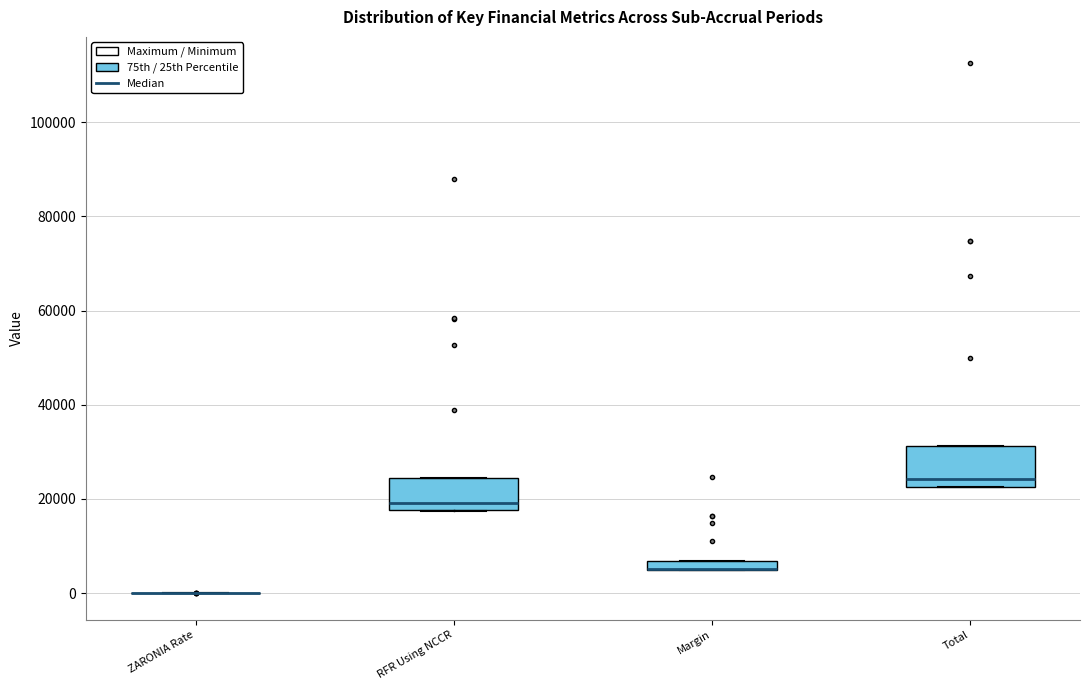

Where is the lower edge of the box for Total on the y-axis? The values are not printed on the chart, so give them approximately, as read against the axis.

22000